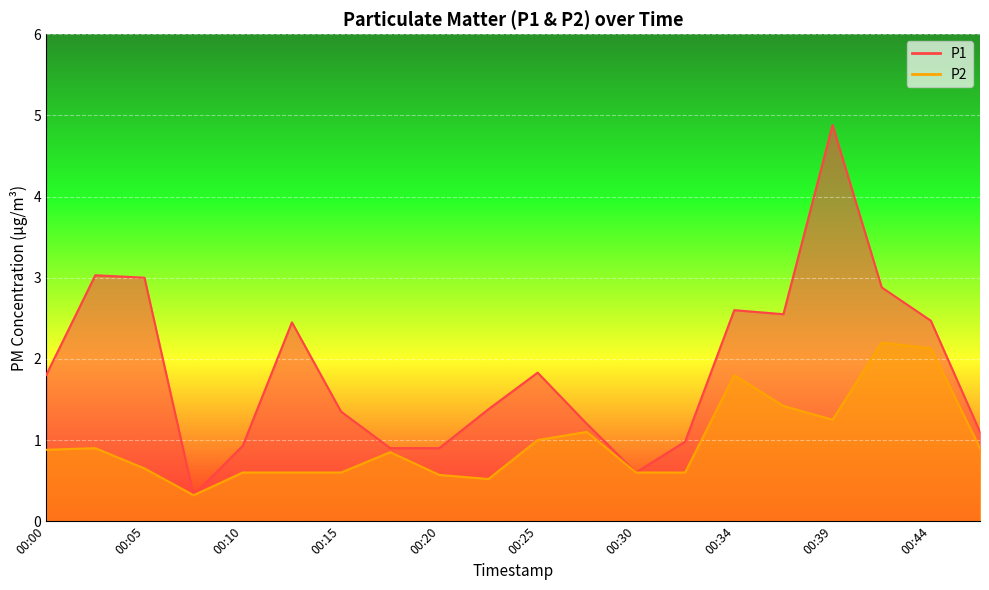

Which label corresponds to the smallest value in the chart?

00:07